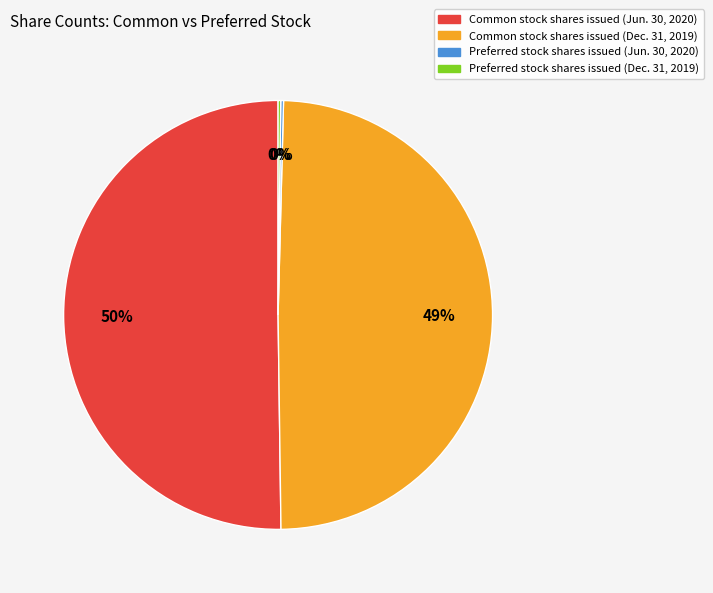

What is the ratio of the value at Common stock shares issued (Jun. 30, 2020) to the value at Common stock shares issued (Dec. 31, 2019)?

1.0